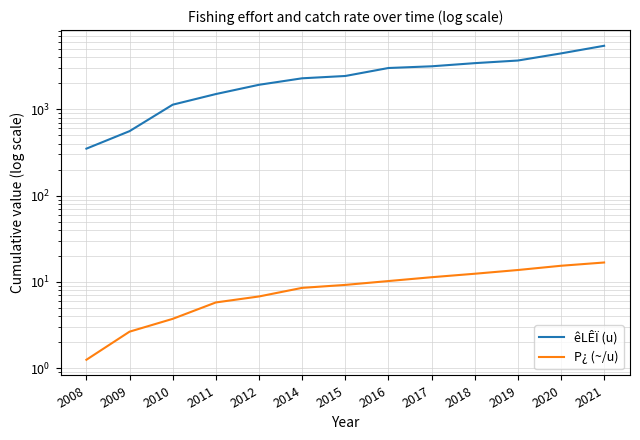

What is the minimum value for P¿ (~/u)?

1.3